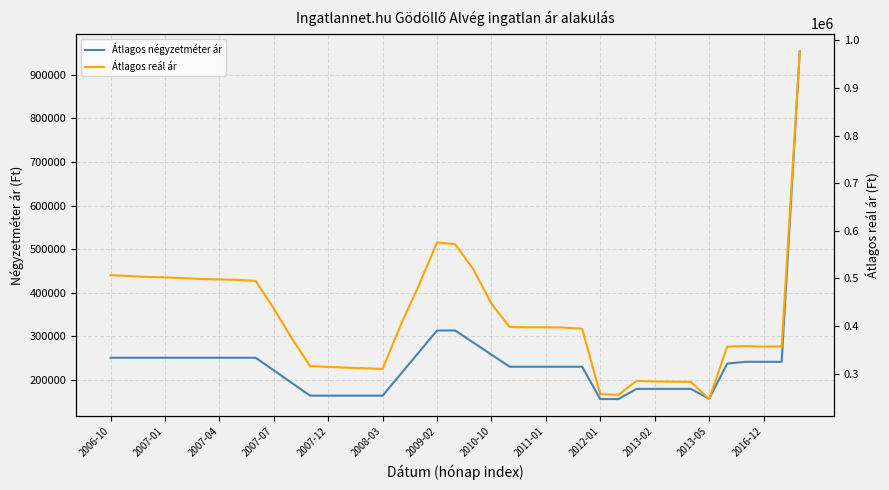

True or false: Átlagos négyzetméter ár and Átlagos reál ár intersect in this chart.

False